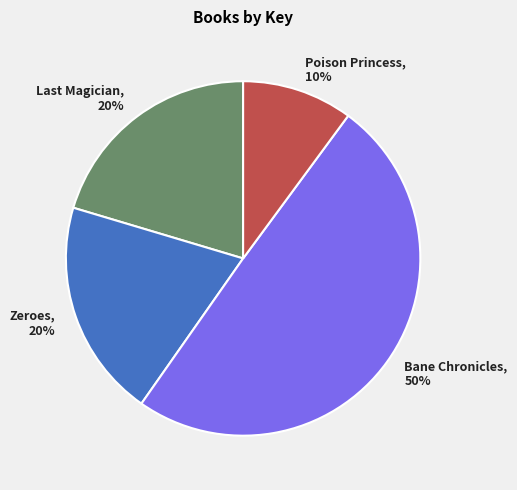

Count the number of slices in the pie.

4